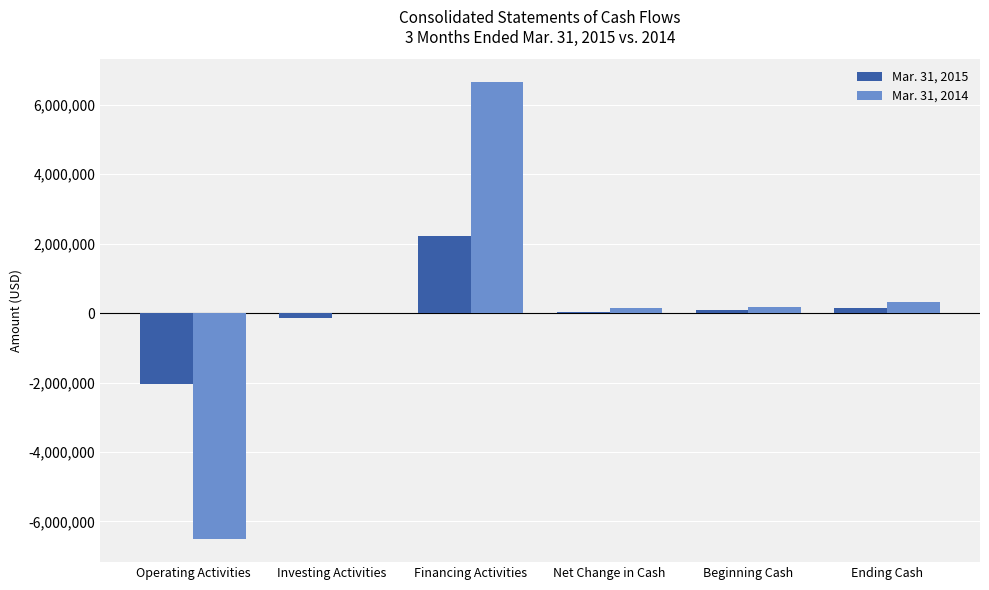

Is the value of Mar. 31, 2015 at Investing Activities greater than the value of Mar. 31, 2014 at Beginning Cash?

No